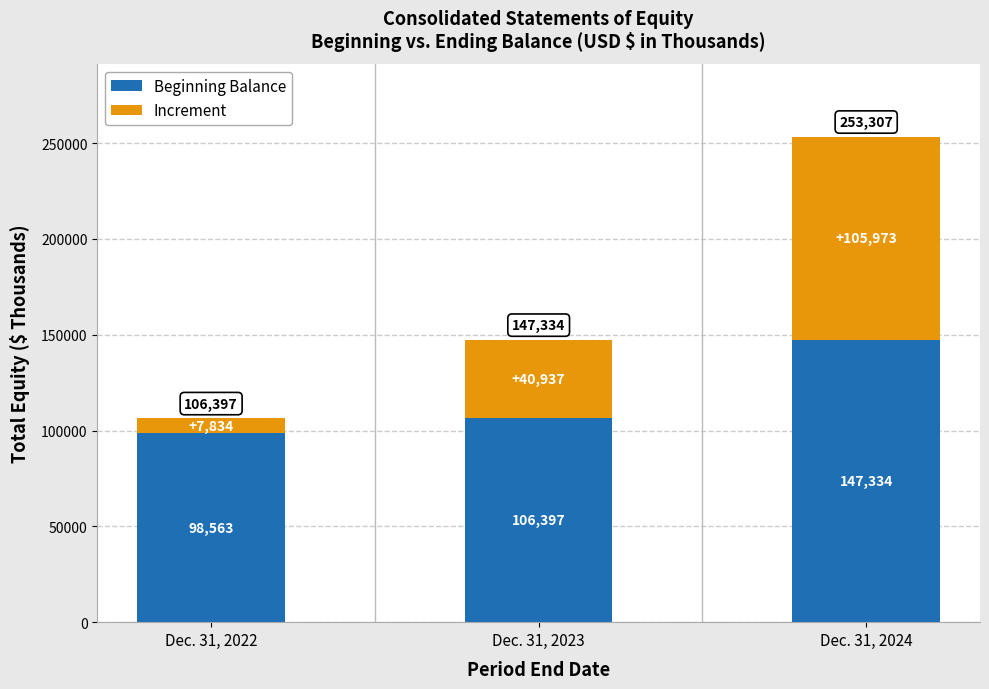

What is the average value of the Beginning Balance series?

117431